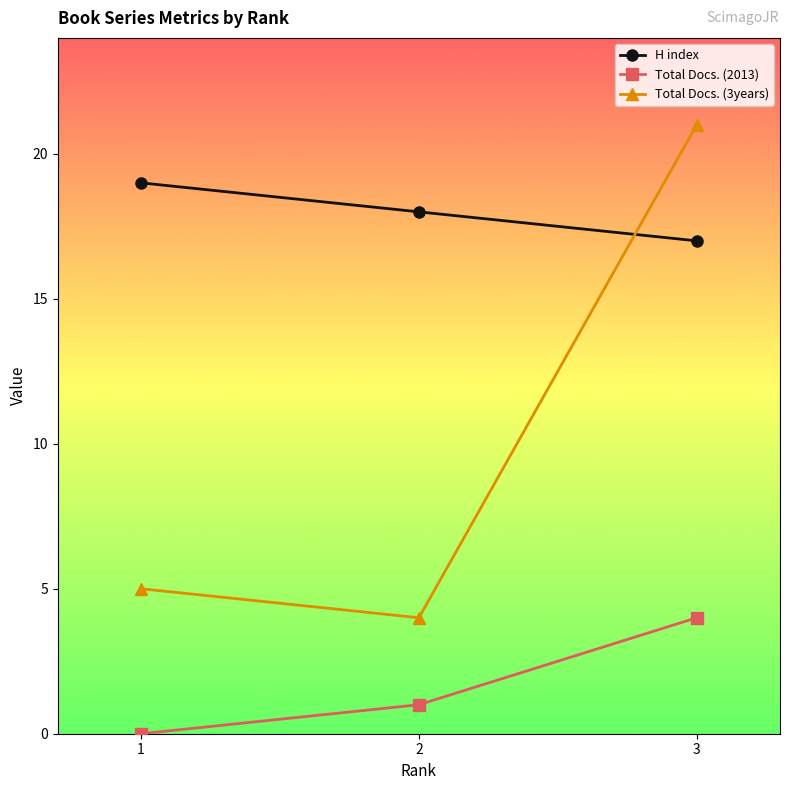

What is the spread (max minus min) of values at 2?

17